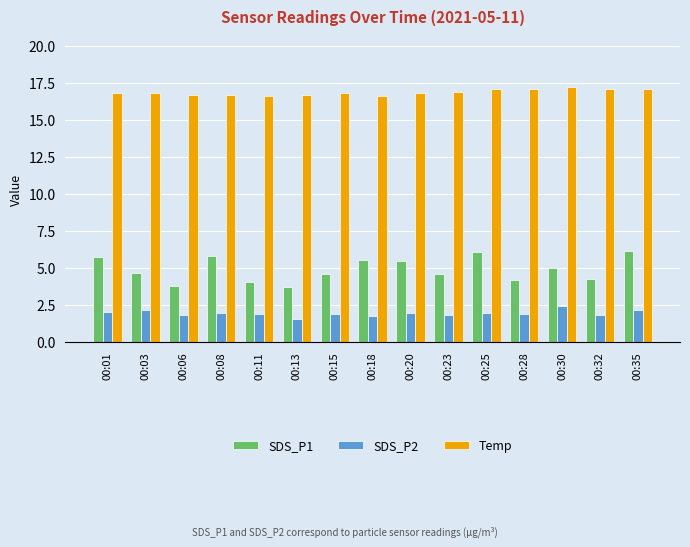

What is the average value of the SDS_P2 series?

2.0